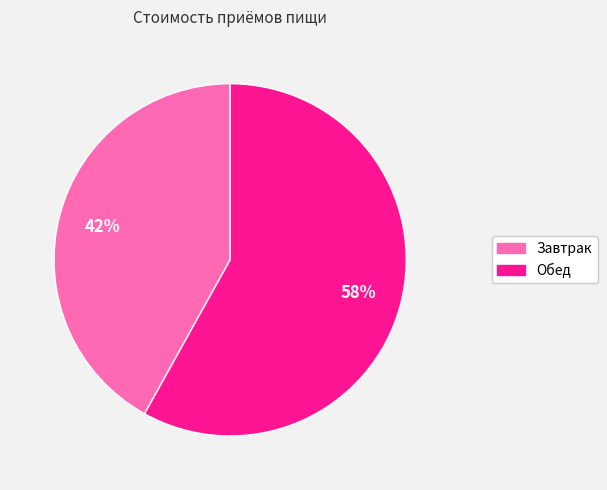

Do Завтрак and Обед together represent more than half of the pie?

Yes